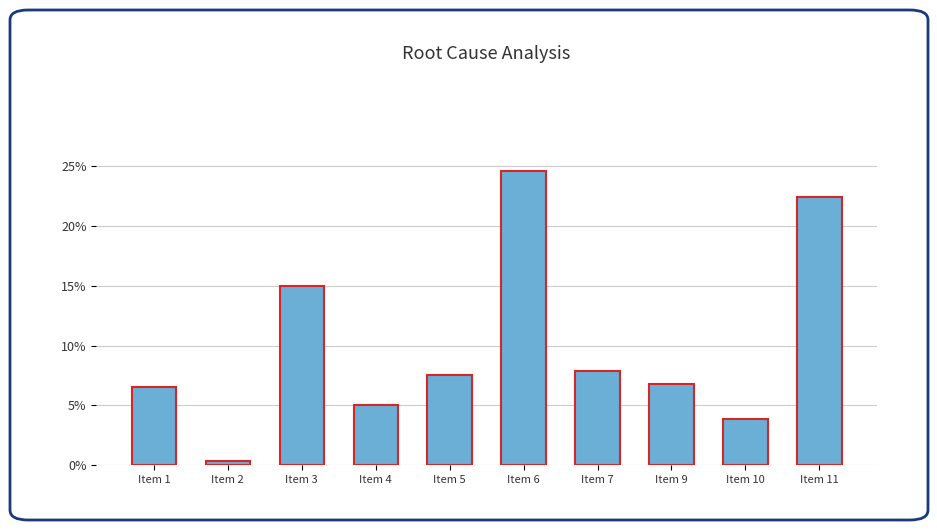

Where does the data first go above 7?

Item 3